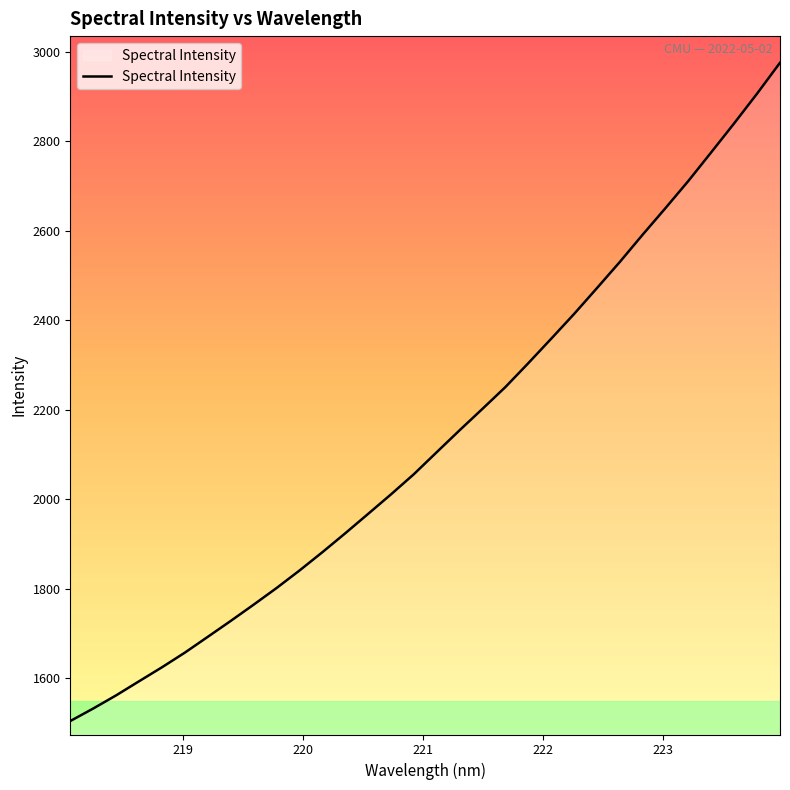

What is the maximum value shown in the chart?

2975.8